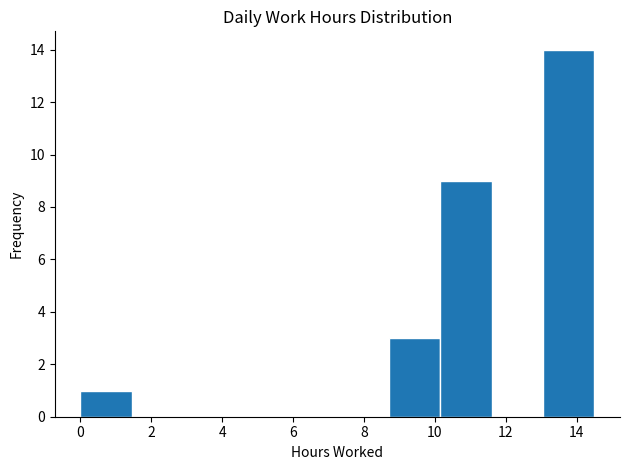

Which range on the x-axis has the tallest bar?

13.05 to 14.50